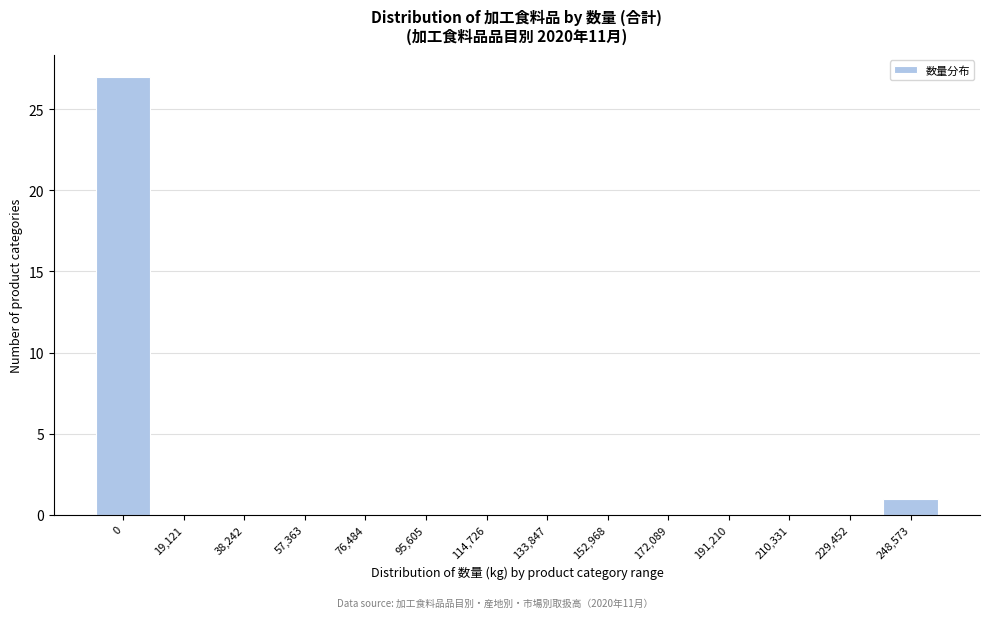

Reading left to right, list all the values displayed in this chart.

0=27	19,121=0	38,242=0	57,363=0	76,484=0	95,605=0	114,726=0	133,847=0	152,968=0	172,089=0	191,210=0	210,331=0	229,452=0	248,573=1